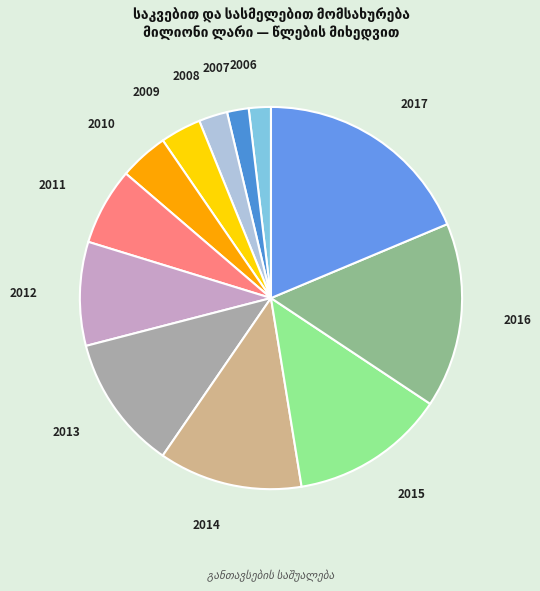

Is it true that 2016 is 24% of the pie?

False